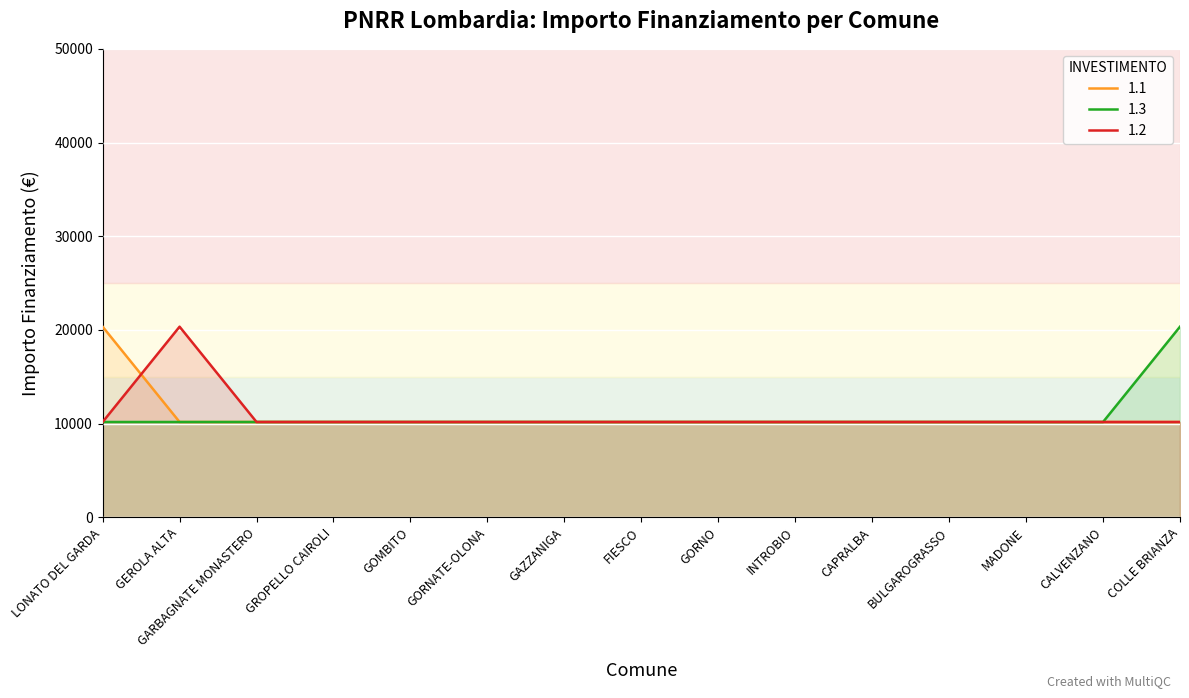

What is the label of the 11th point from the left?

CAPRALBA